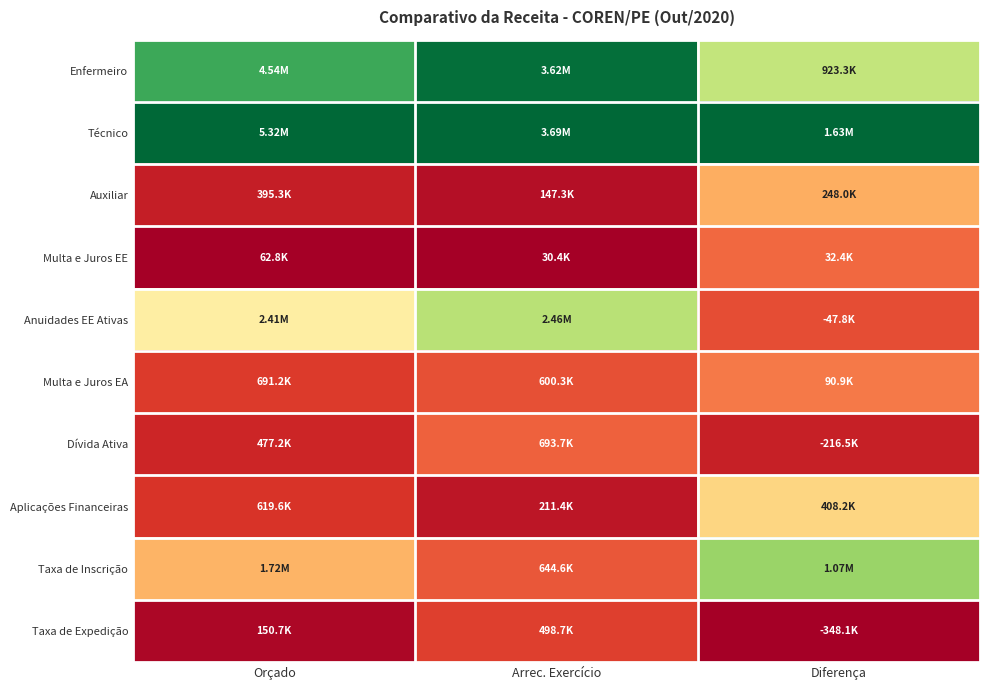

Reading right to left, what are all the values shown in this chart?

Enfermeiro: Diferença=0.6	Arrec. Exercício=1.0	Orçado=0.9
Técnico: Diferença=1.0	Arrec. Exercício=1.0	Orçado=1.0
Auxiliar: Diferença=0.3	Arrec. Exercício=0.0	Orçado=0.1
Multa e Juros EE: Diferença=0.2	Arrec. Exercício=0.0	Orçado=0.0
Anuidades EE Ativas: Diferença=0.2	Arrec. Exercício=0.7	Orçado=0.4
Multa e Juros EA: Diferença=0.2	Arrec. Exercício=0.2	Orçado=0.1
Dívida Ativa: Diferença=0.1	Arrec. Exercício=0.2	Orçado=0.1
Aplicações Financeiras: Diferença=0.4	Arrec. Exercício=0.0	Orçado=0.1
Taxa de Inscrição: Diferença=0.7	Arrec. Exercício=0.2	Orçado=0.3
Taxa de Expedição: Diferença=0.0	Arrec. Exercício=0.1	Orçado=0.0